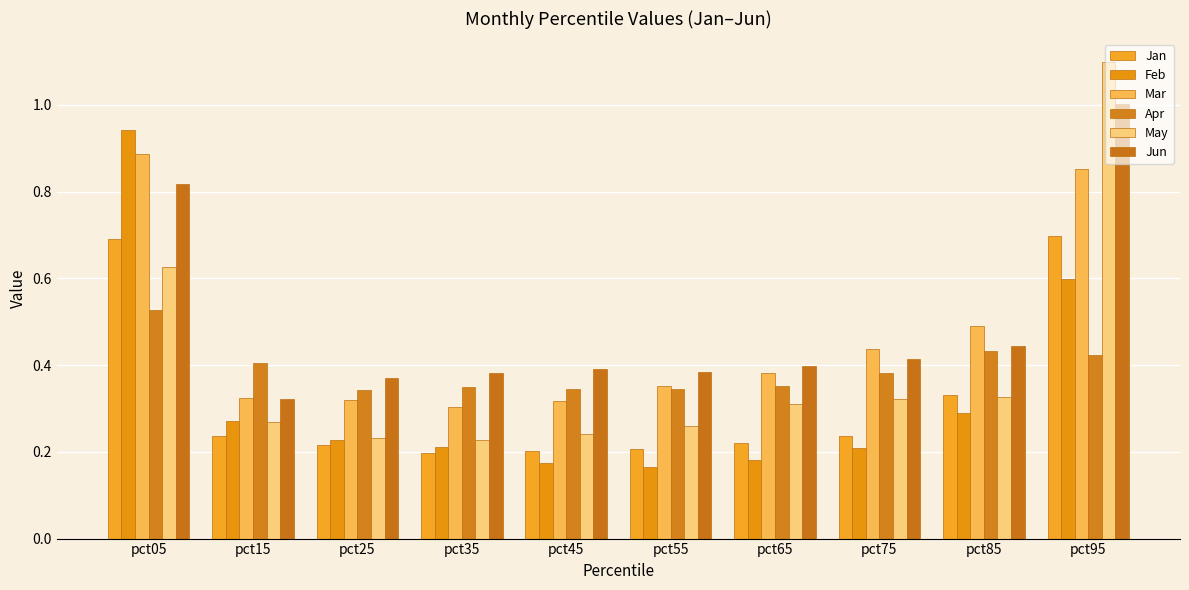

At which category is the sum across all series the highest?

pct95